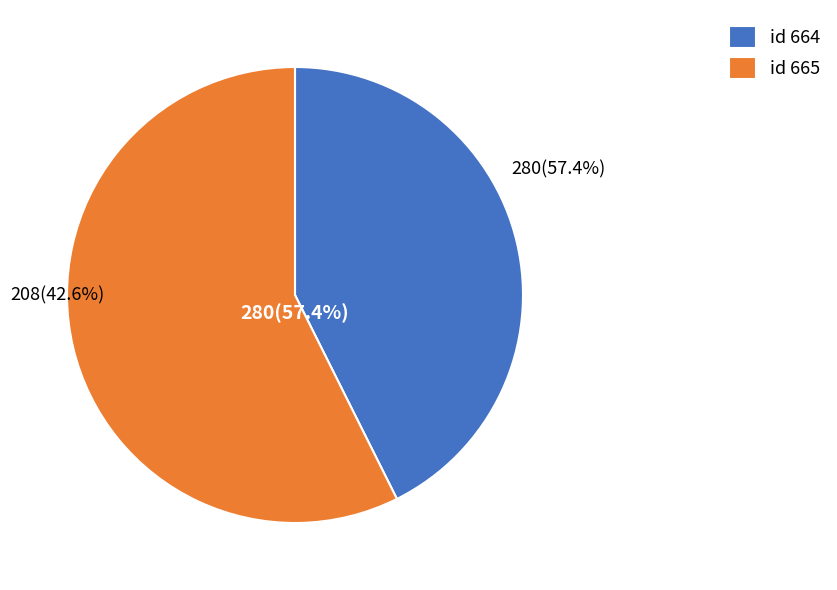

Which has a higher value, 664 or 665?

665